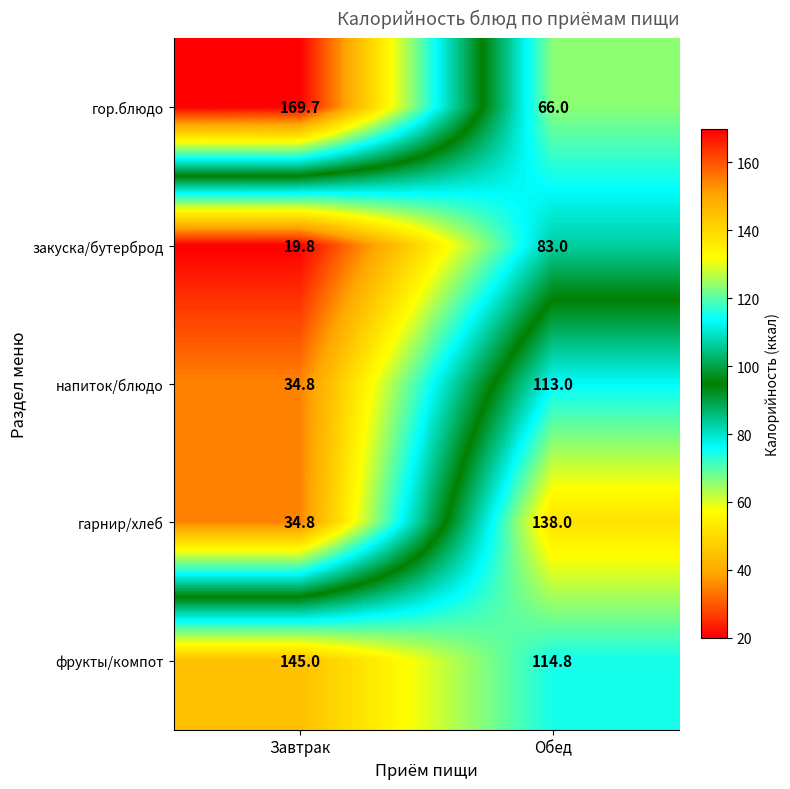

Is it true that гор.блюдо equals 20.2 at Обед?

False